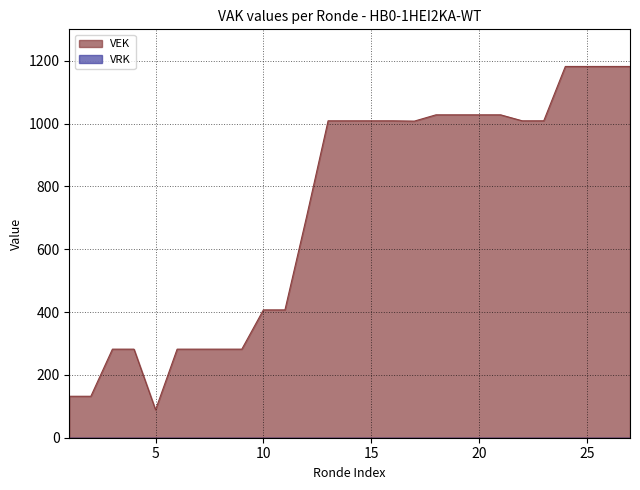

What is the greatest value displayed?

1182